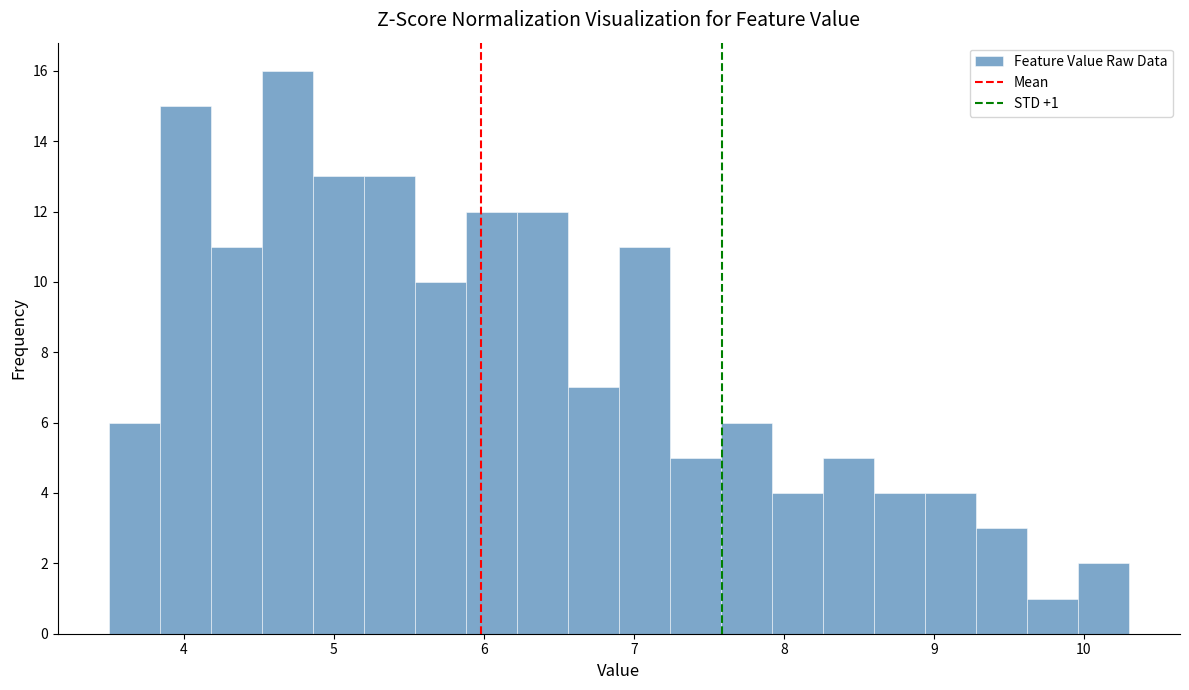

Around what value on the x-axis is the tallest bar? Give the approximate position of its centre, as read against the axis.

4.7